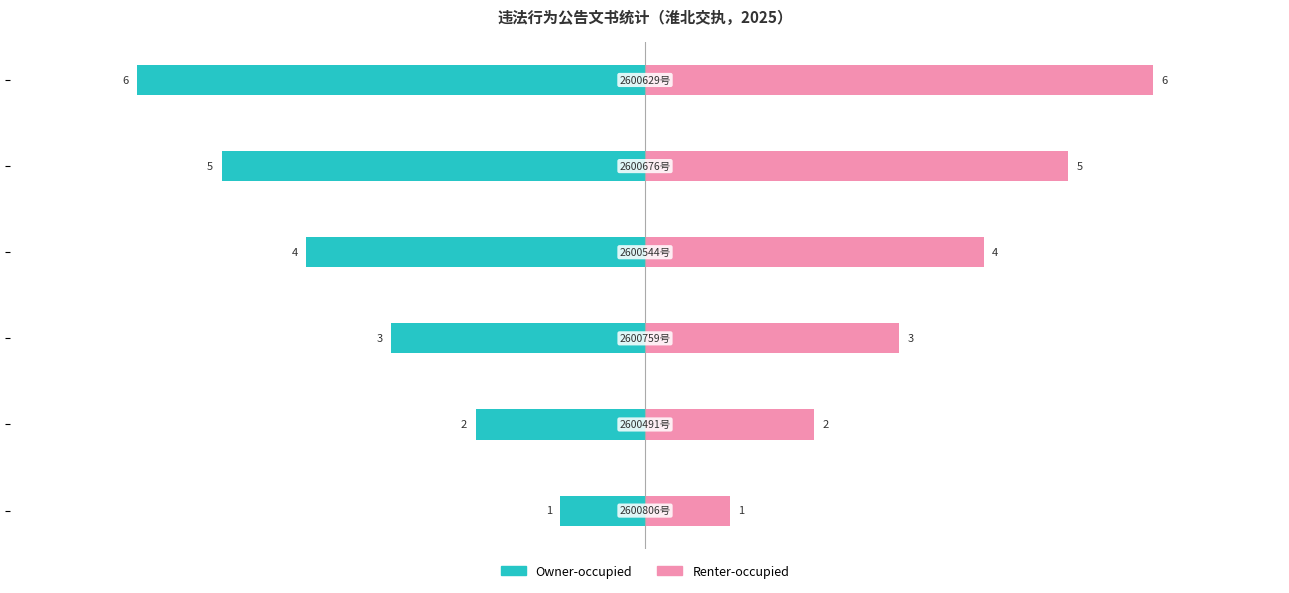

What is the spread (max minus min) of values at −2?

8